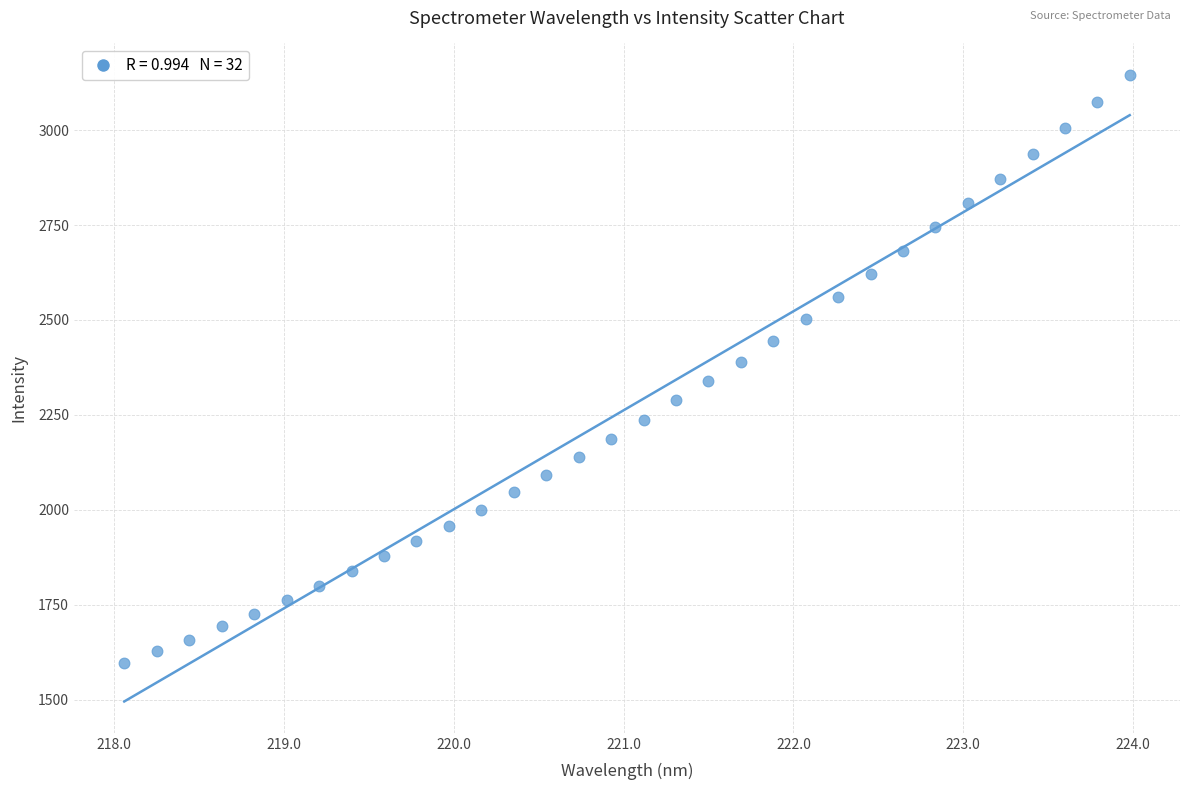

What is the range of Y values (max minus min)?

1550.2